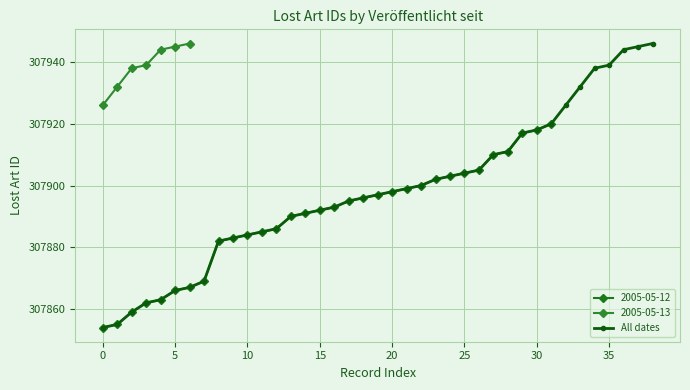

Reading left to right, transcribe all the data shown in this chart.

307854	307855	307859	307862	307863	307866	307867	307869	307882	307883	307884	307885	307886	307890	307891	307892	307893	307895	307896	307897	307898	307899	307900	307902	307903	307904	307905	307910	307911	307917	307918	307920	307926	307932	307938	307939	307944	307945	307946